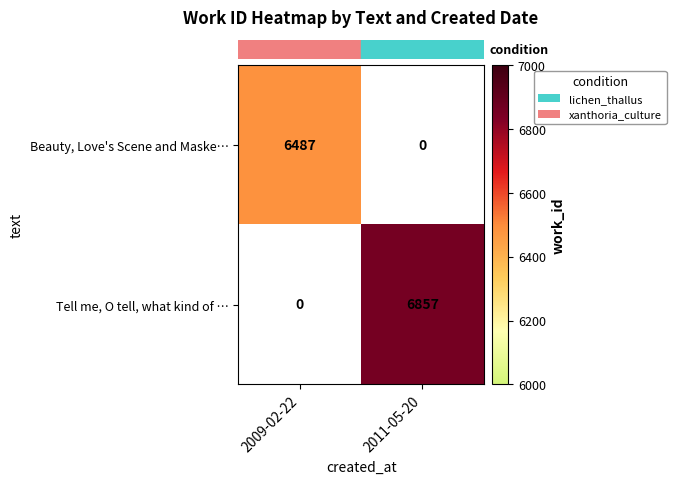

Which series has the widest spread of values?

row_0